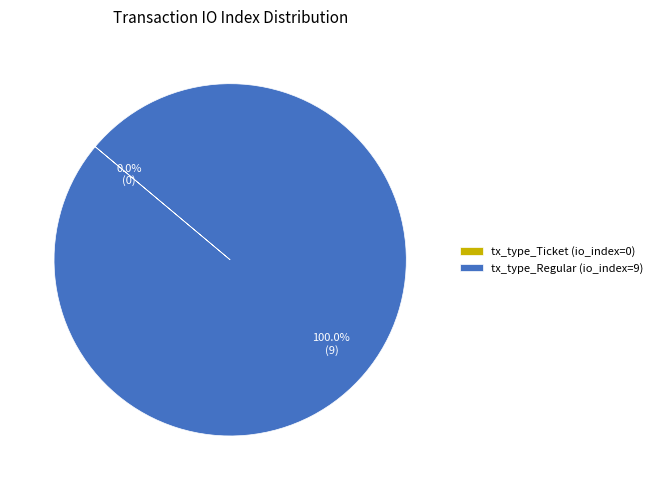

Does tx_type_Regular (io_index=9) account for over 50% of the chart?

Yes